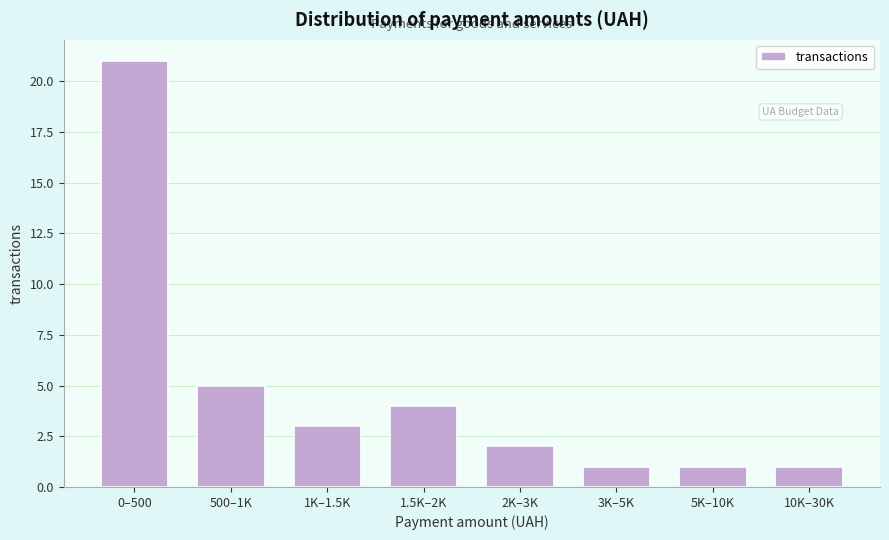

Reading left to right, what are all the values shown in this chart?

21	5	3	4	2	1	1	1